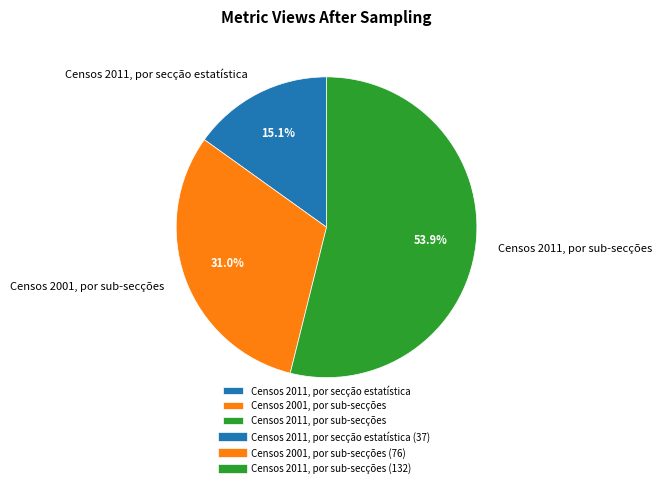

To the nearest percent, what is the difference between the Censos 2001, por sub-secções and Censos 2011, por secção estatística slice percentages?

16%